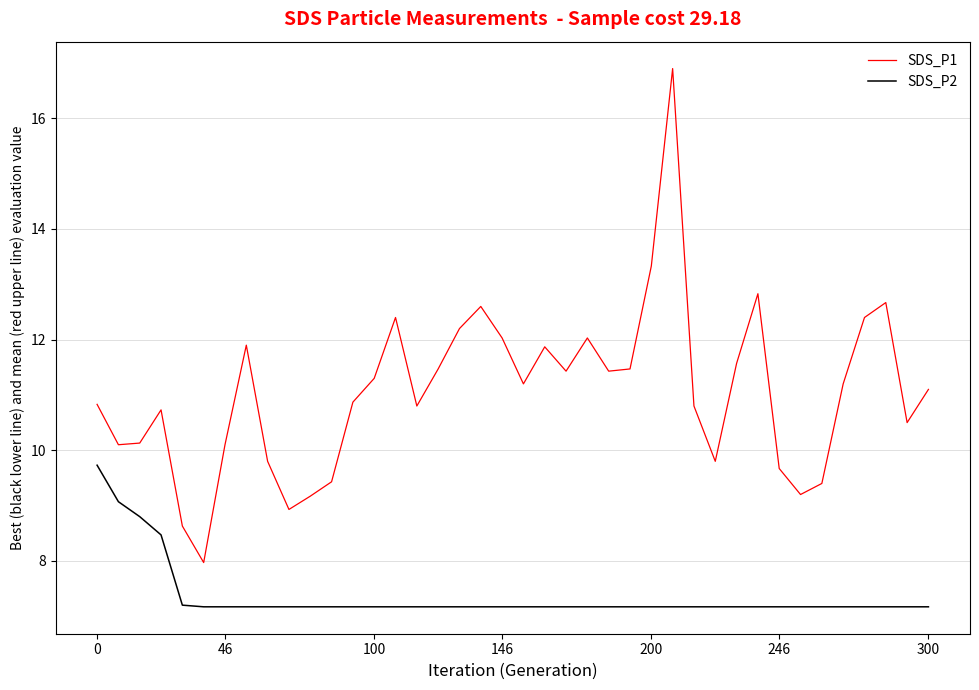

Does the chart display data point markers on the line(s)?

No